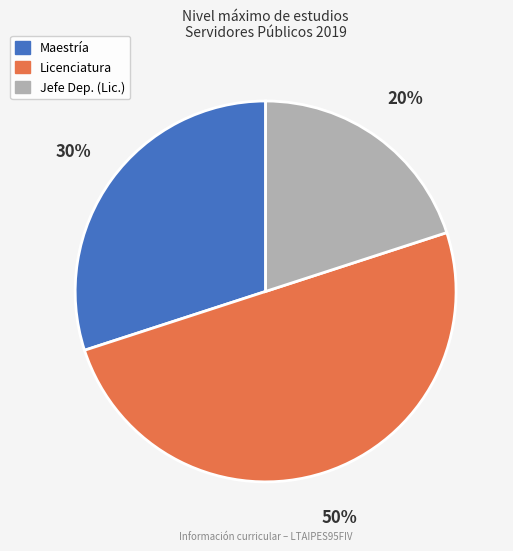

To the nearest percent, what is the average slice percentage?

33%